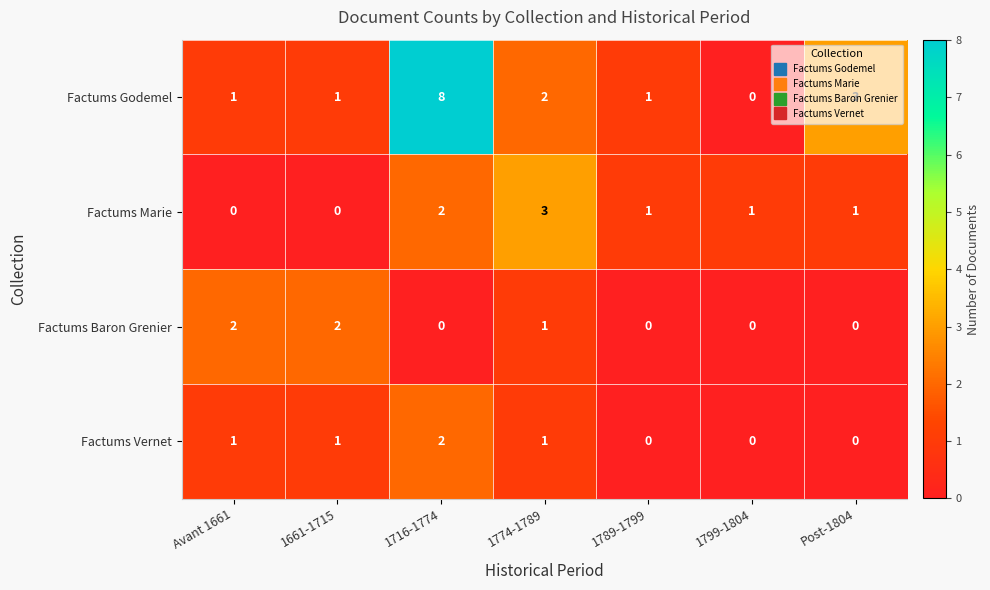

The value of Factums Baron Grenier at 1661-1715 is 3. True or false?

False